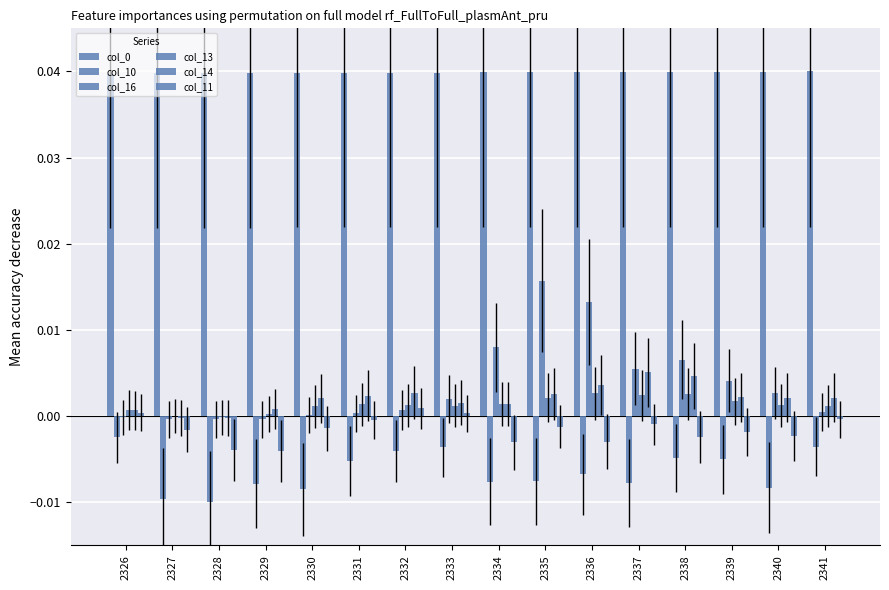

Are the bars horizontal?

No